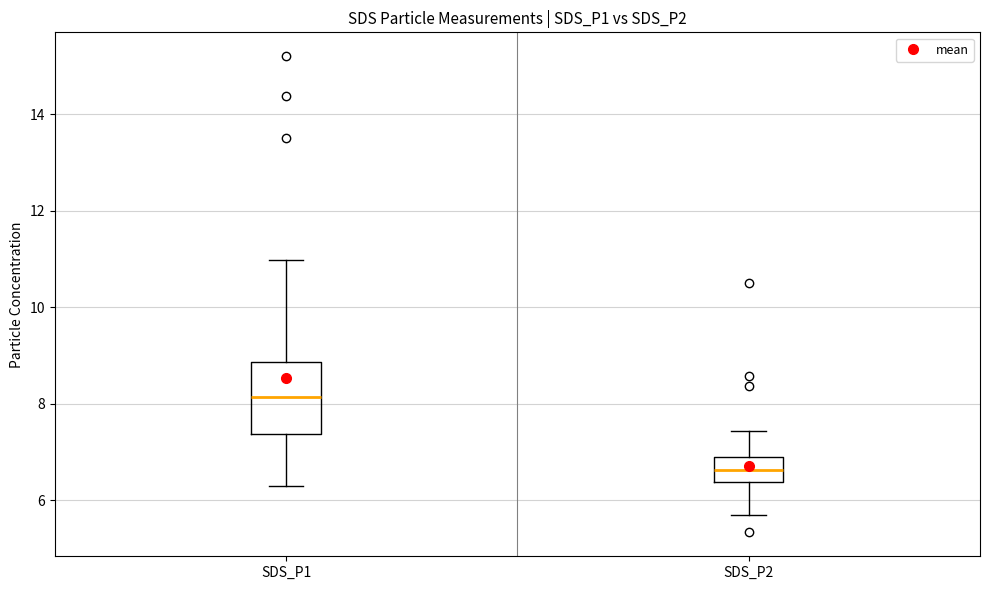

Reading left to right, read every box against the y-axis: the position of its median line, the range the box covers, and the ends of its whiskers. The values are not printed on the chart, so give them approximately, as read against the axis.

SDS_P1: median 8.2, box 7.4 to 8.8, whiskers 6.4 to 11.0
SDS_P2: median 6.6, box 6.4 to 6.8, whiskers 5.8 to 7.4